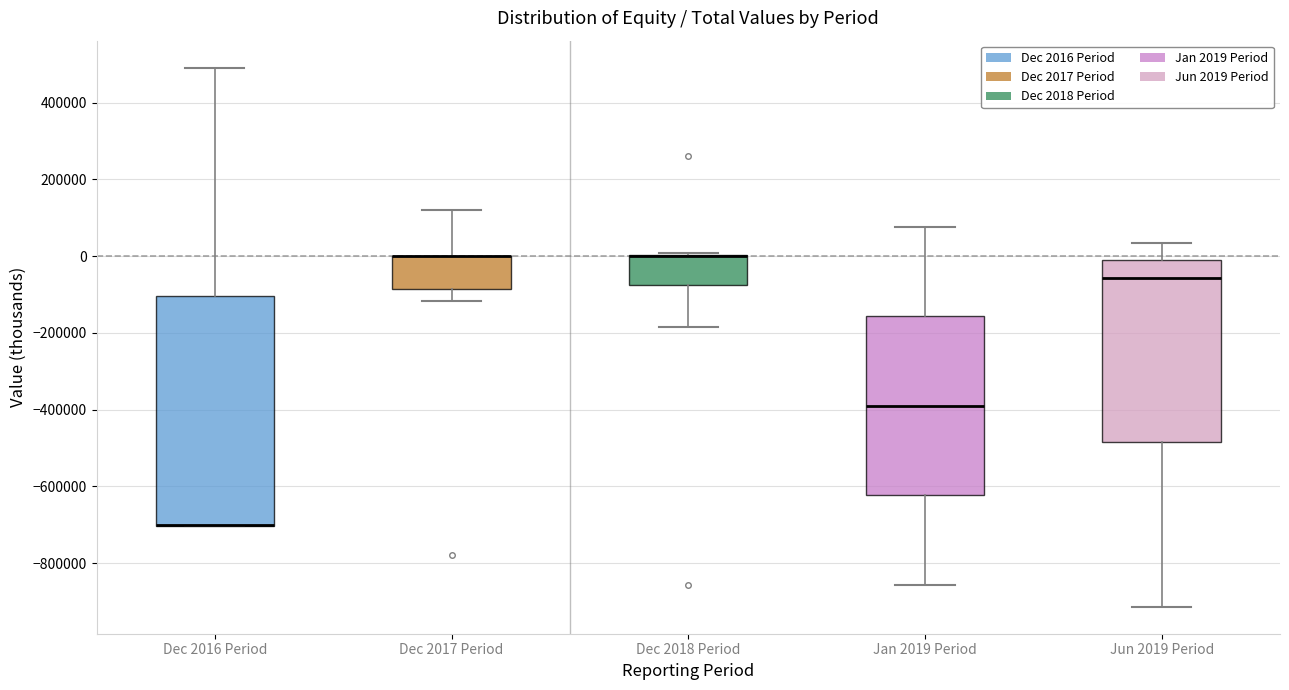

Reading left to right, transcribe this box plot: for each box, give where its median line is, the range the box spans, and where its two whiskers end, as read against the y-axis. The values are not printed on the chart, so give them approximately, as read against the axis.

Dec 2016 Period: median -700000 (drawn on the box's lower edge), box -700000 to -100000, whiskers -700000 to 500000
Dec 2017 Period: median 0 (drawn on the box's upper edge), box -80000 to 0, whiskers -120000 to 120000
Dec 2018 Period: median 0 (drawn on the box's upper edge), box -80000 to 0, whiskers -180000 to 0
Jan 2019 Period: median -380000, box -620000 to -160000, whiskers -860000 to 80000
Jun 2019 Period: median -60000, box -480000 to -20000, whiskers -920000 to 40000